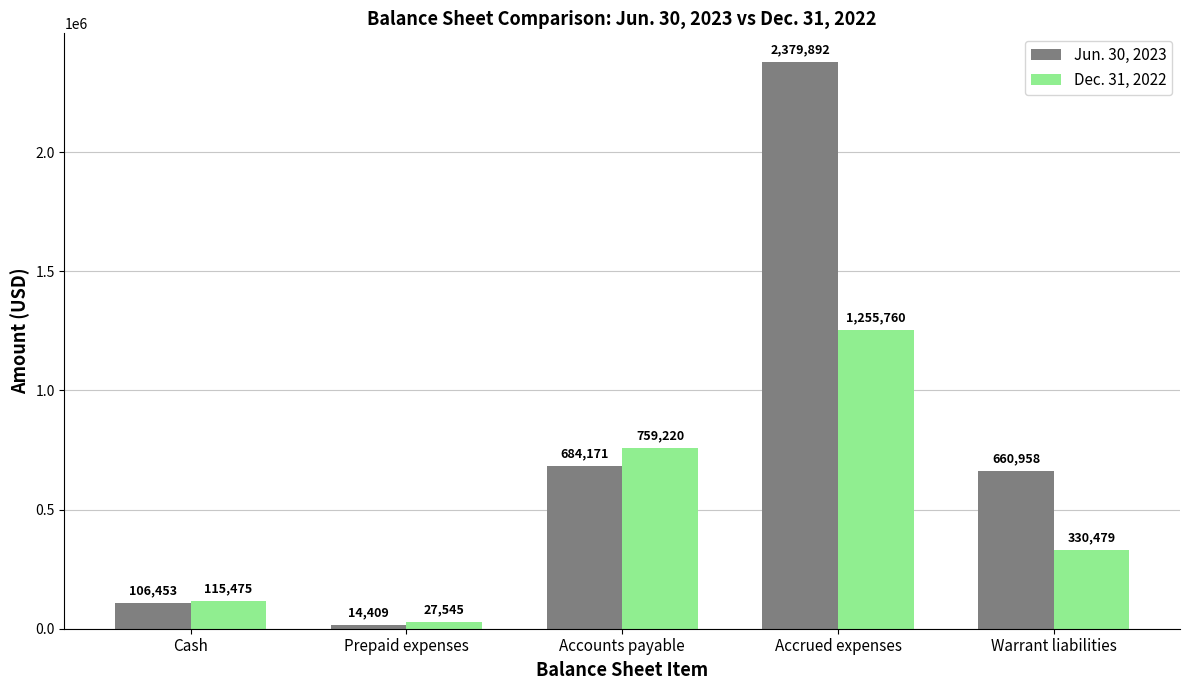

The Dec. 31, 2022 series shows 140478 at Warrant liabilities. True or false?

False